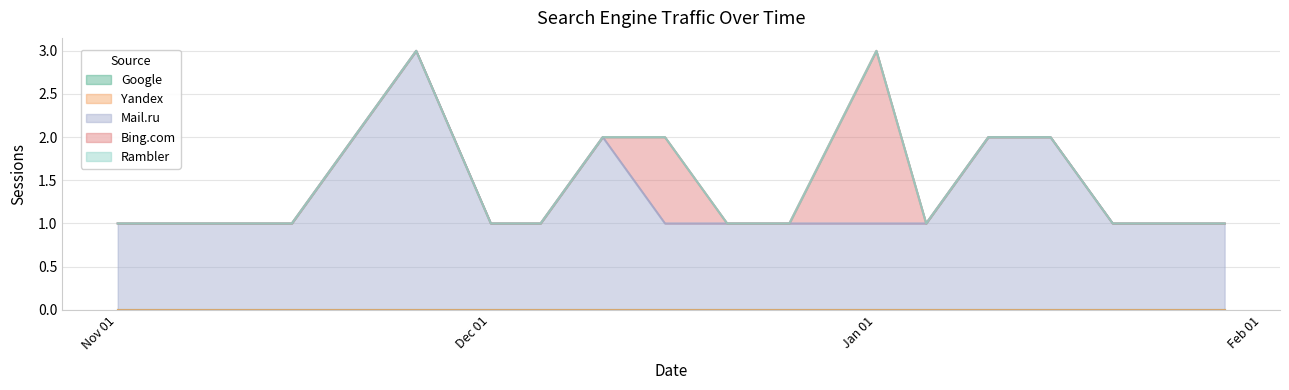

What position from the right is 2019-11-05?

18